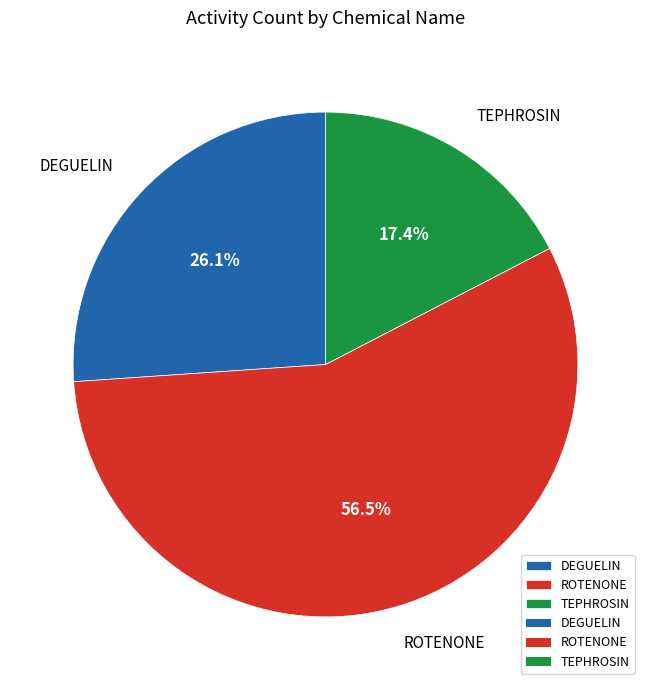

To the nearest percent, what portion does TEPHROSIN represent?

17%